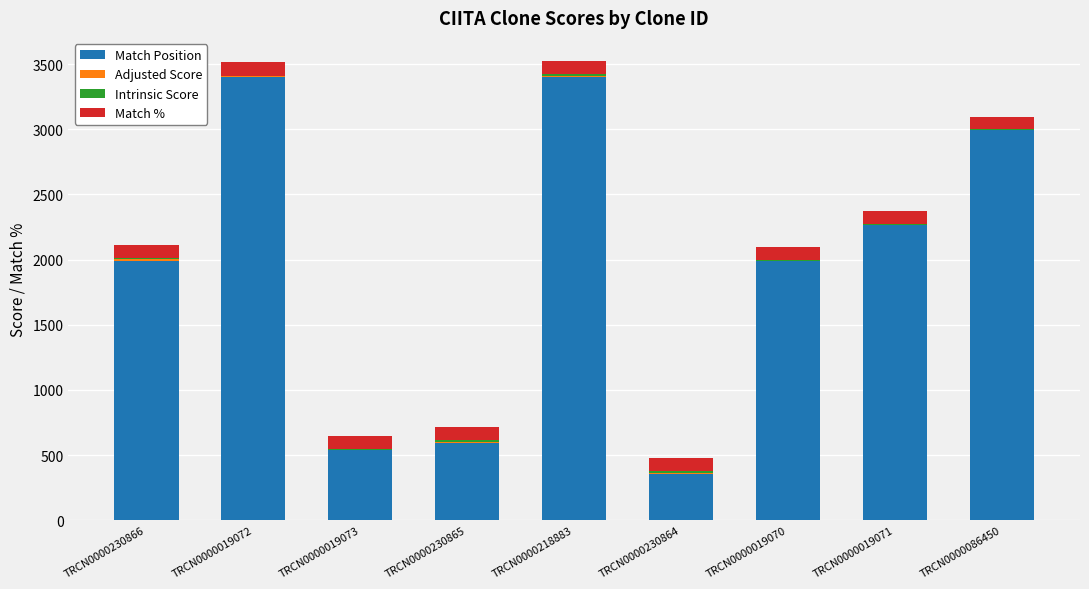

Is it true that Match Position equals 539.0 at TRCN0000019073?

True